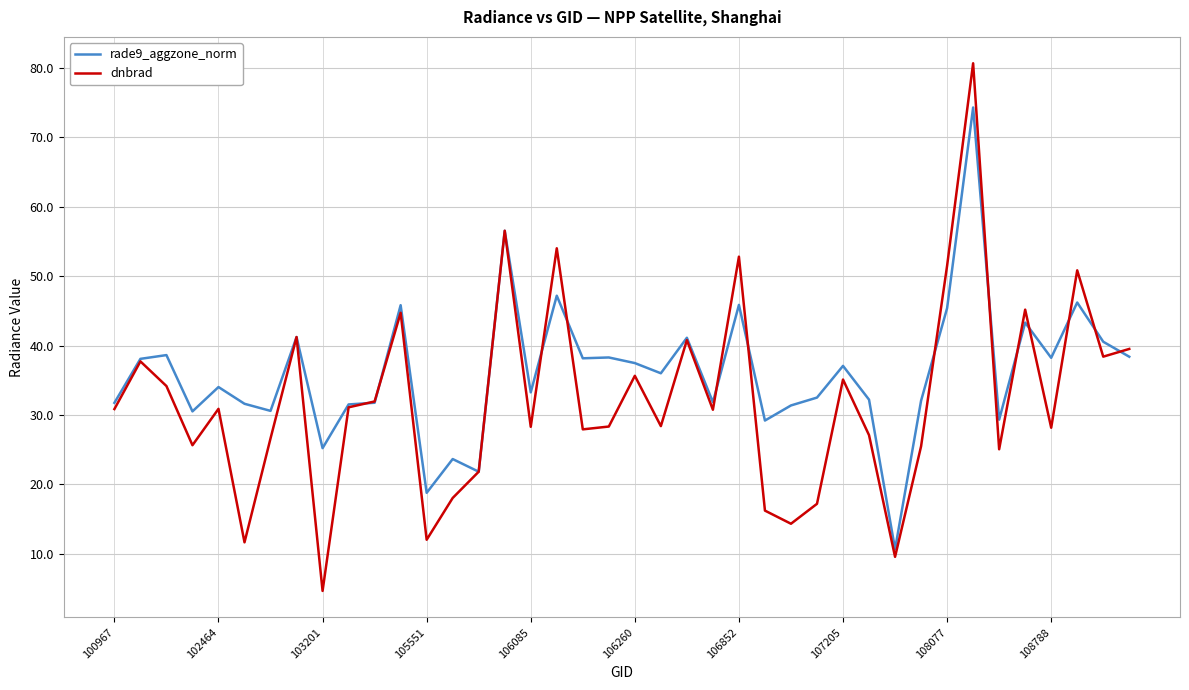

How many lines are shown in the chart?

2